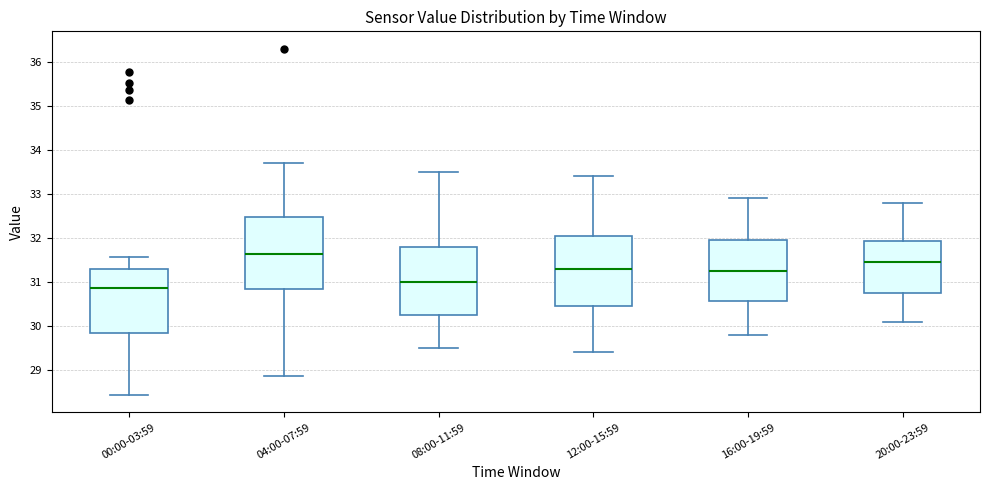

Which box's median line is the lowest?

00:00-03:59